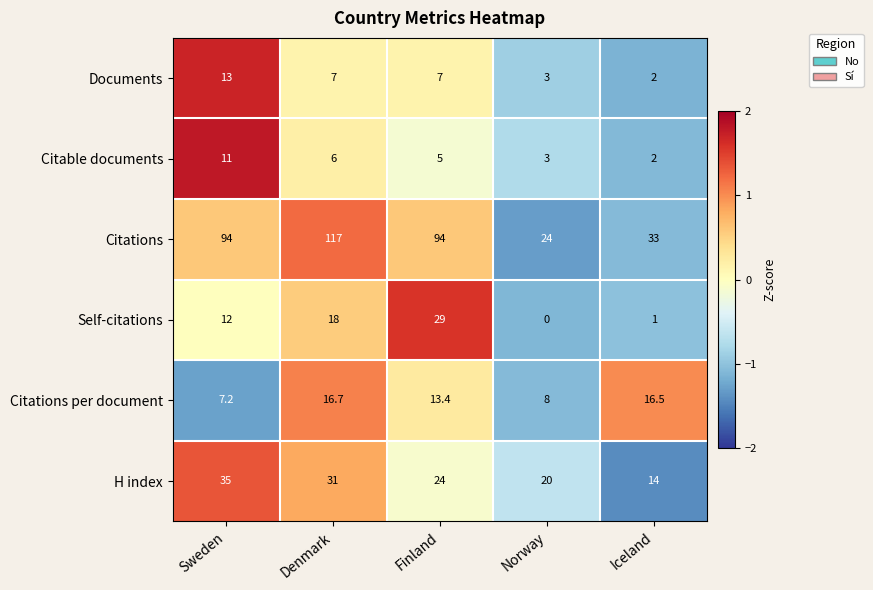

Where does the Citations per document series first go above 13?

Denmark